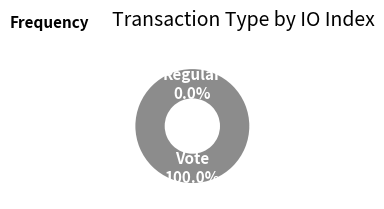

To the nearest percent, what is the difference between the Regular and Vote slice percentages?

100%